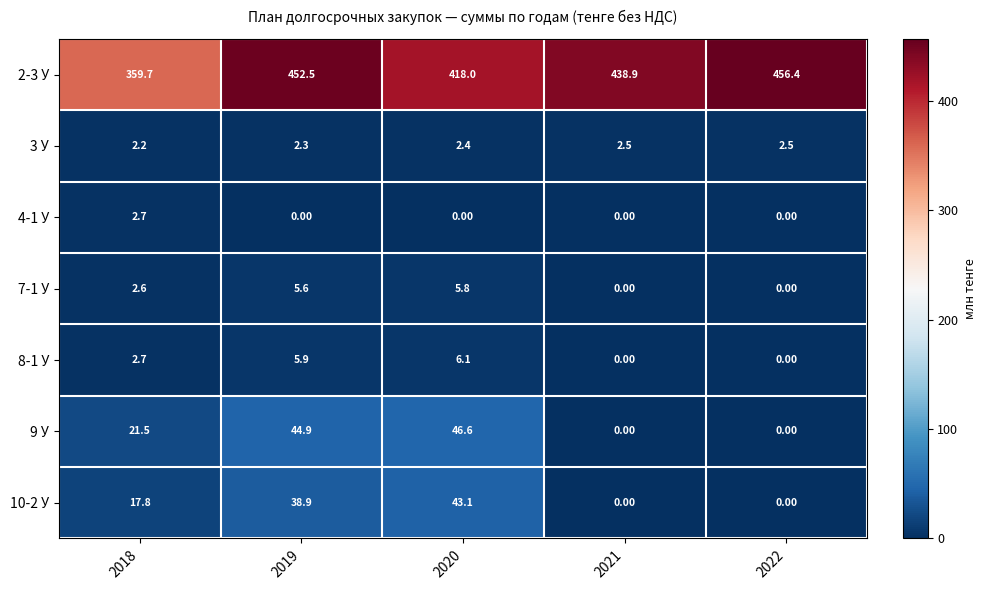

What is the difference between the maximum and second lowest values in the 7-1 У series?

5.8